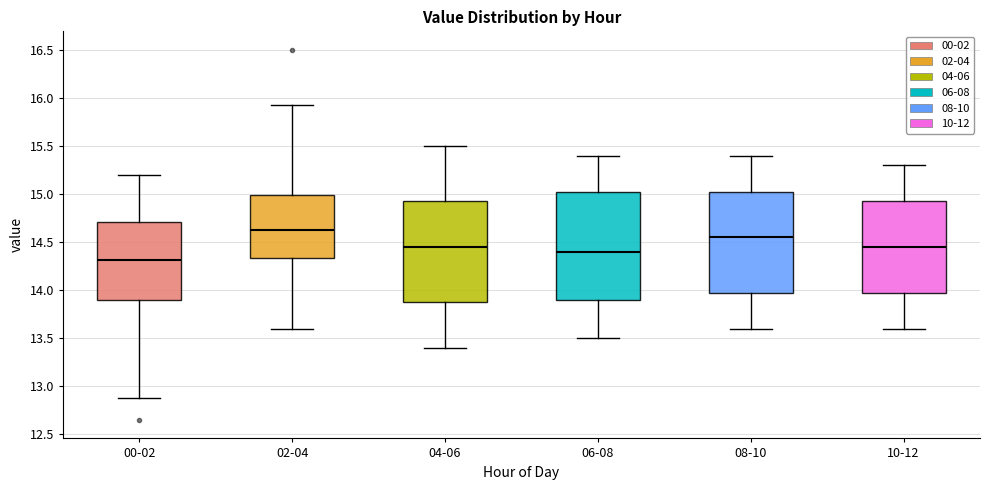

Which box's median line is the lowest?

00-02